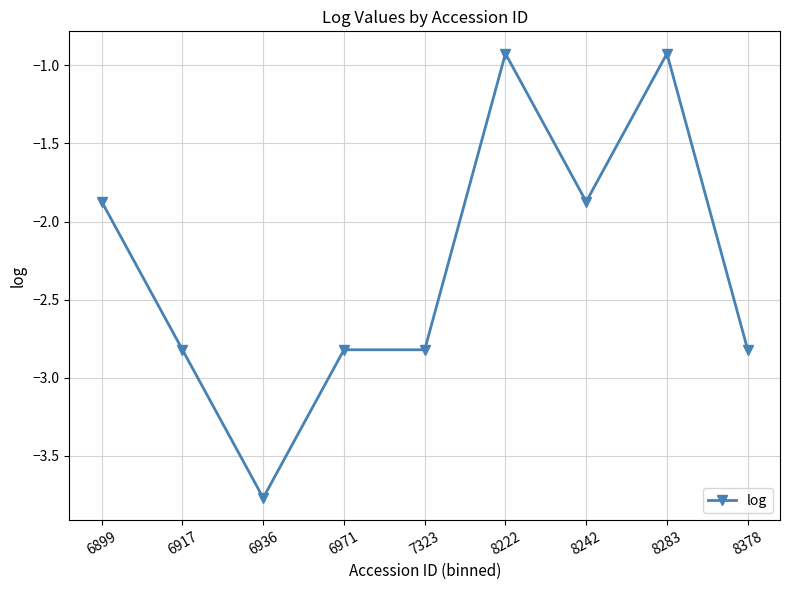

The chart shows a value of -0.9 at 8283. True or false?

True